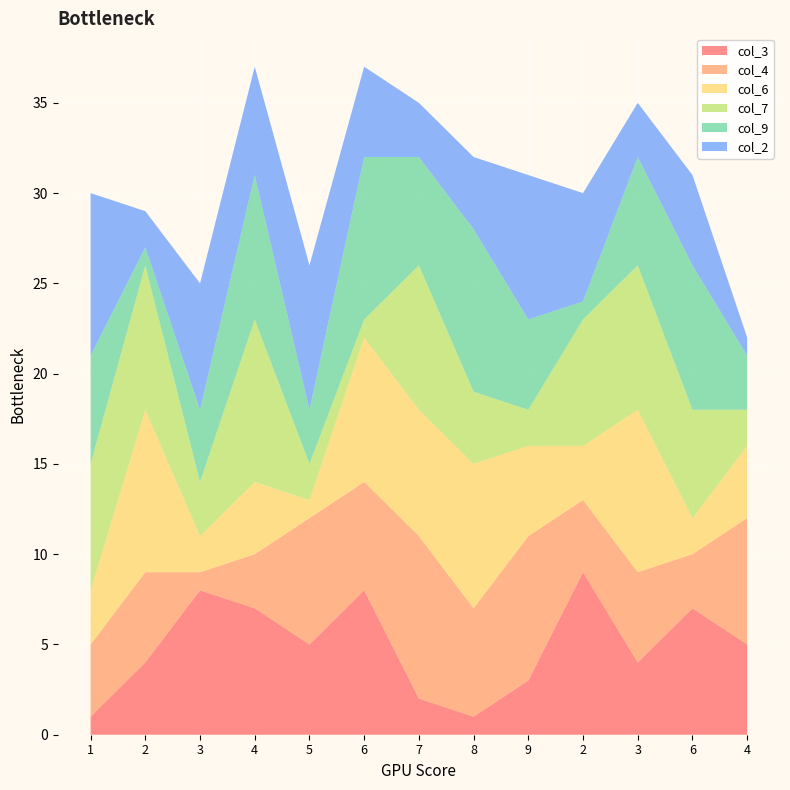

Reading left to right, what are all the values shown in this chart?

col_3: 1	4	8	7	5	8	2	1	3	9	4	7	5
col_4: 4	5	1	3	7	6	9	6	8	4	5	3	7
col_6: 3	9	2	4	1	8	7	8	5	3	9	2	4
col_7: 7	8	3	9	2	1	8	4	2	7	8	6	2
col_9: 6	1	4	8	3	9	6	9	5	1	6	8	3
col_2: 9	2	7	6	8	5	3	4	8	6	3	5	1